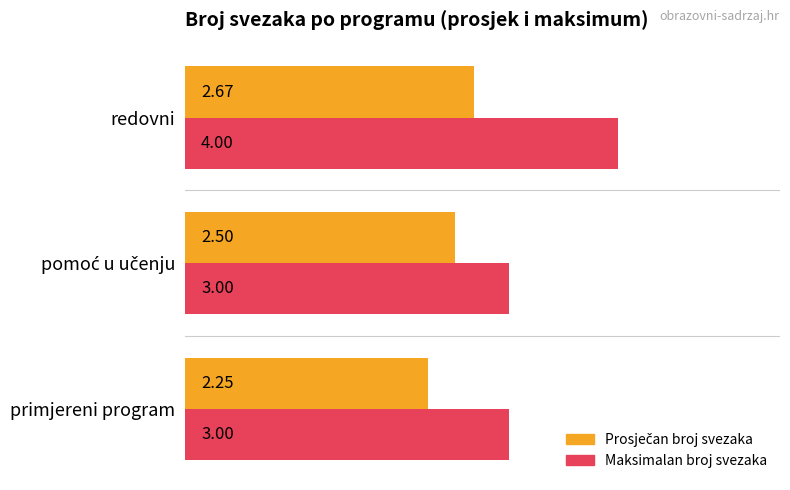

What is the difference between the Maksimalan broj svezaka values at primjereni program and redovni?

1.0